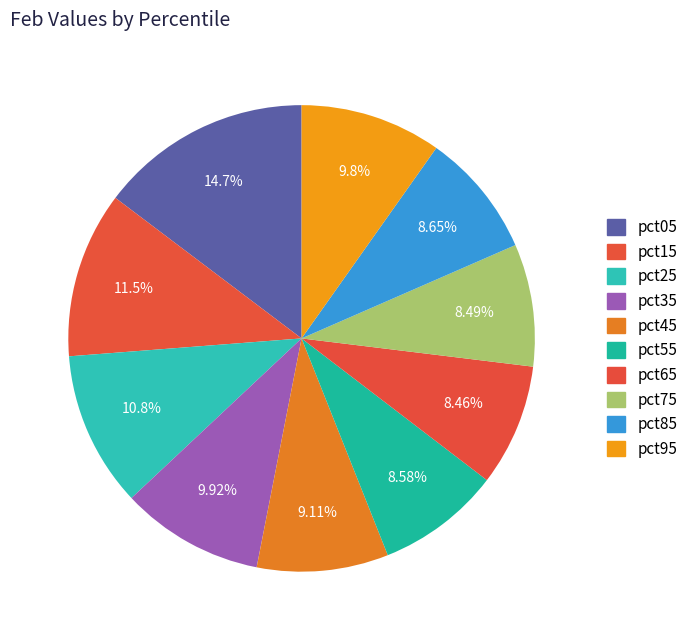

To the nearest percent, what portion does pct75 represent?

8%